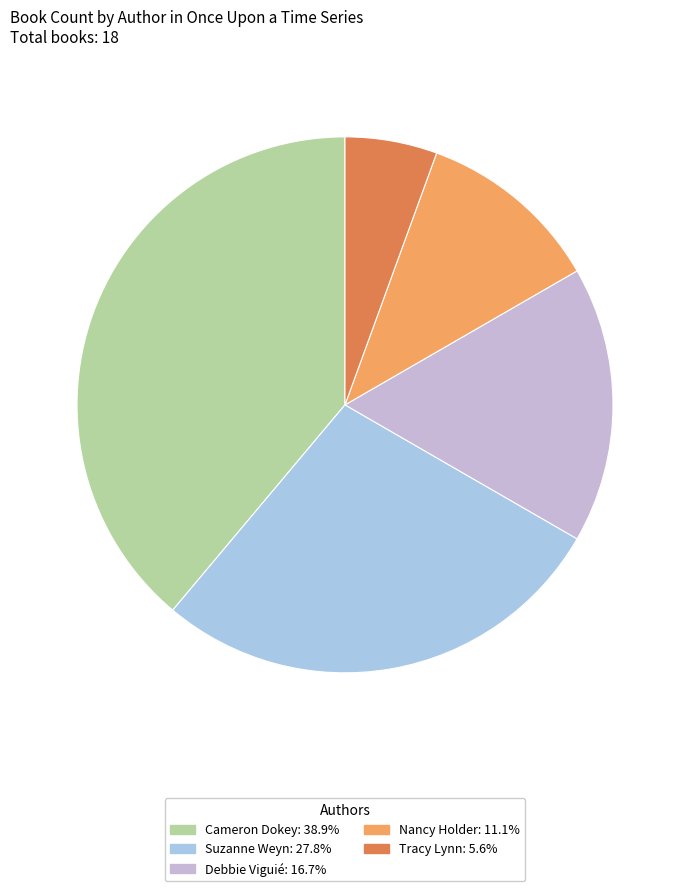

Does Cameron Dokey account for over 50% of the chart?

No